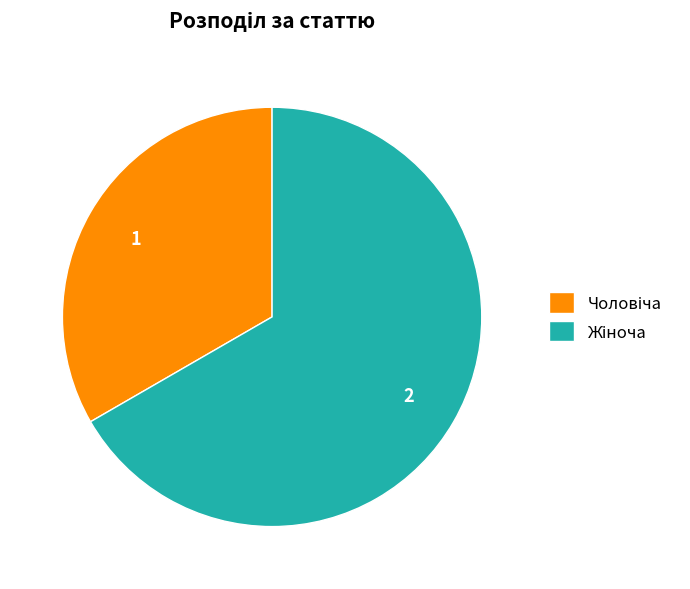

Is there a majority slice in this chart?

Yes